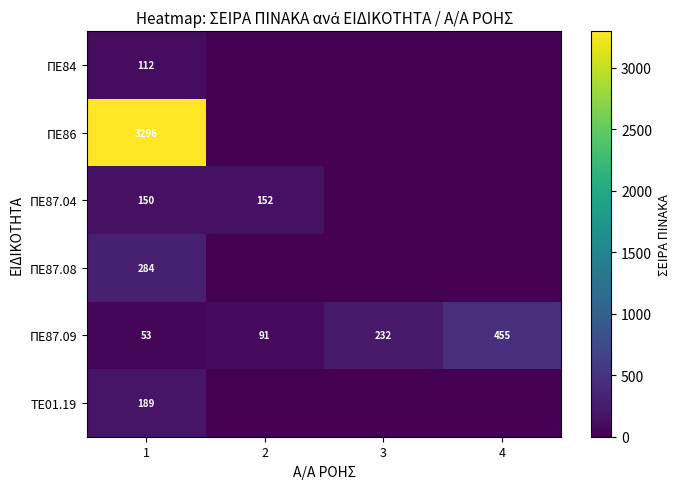

How many series are shown in this chart?

6